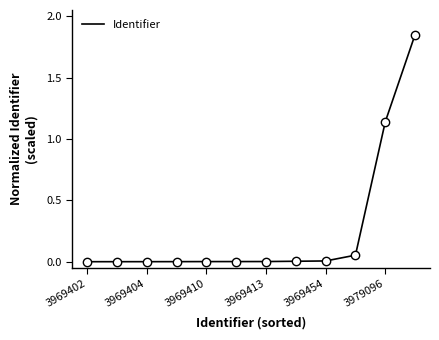

Does the chart display data point markers on the line(s)?

No